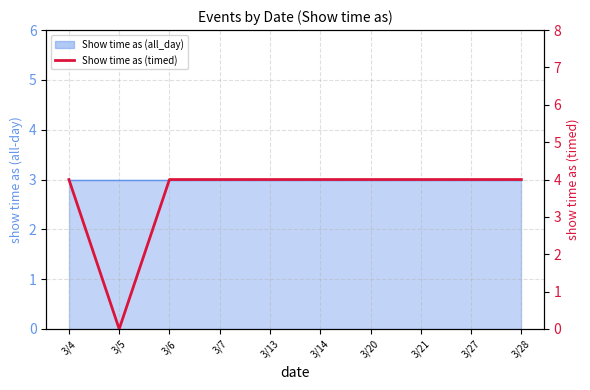

How many data points are less than 4?

1